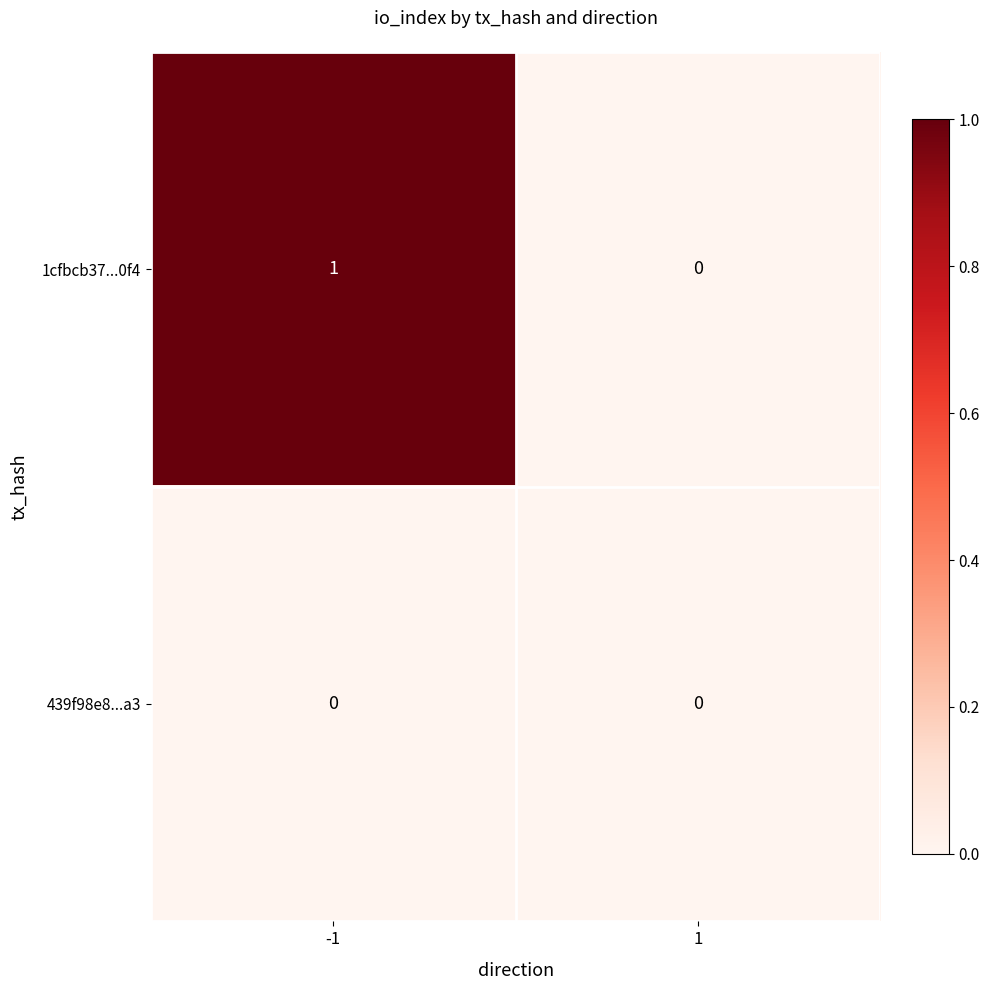

At which category is the sum across all series the highest?

-1